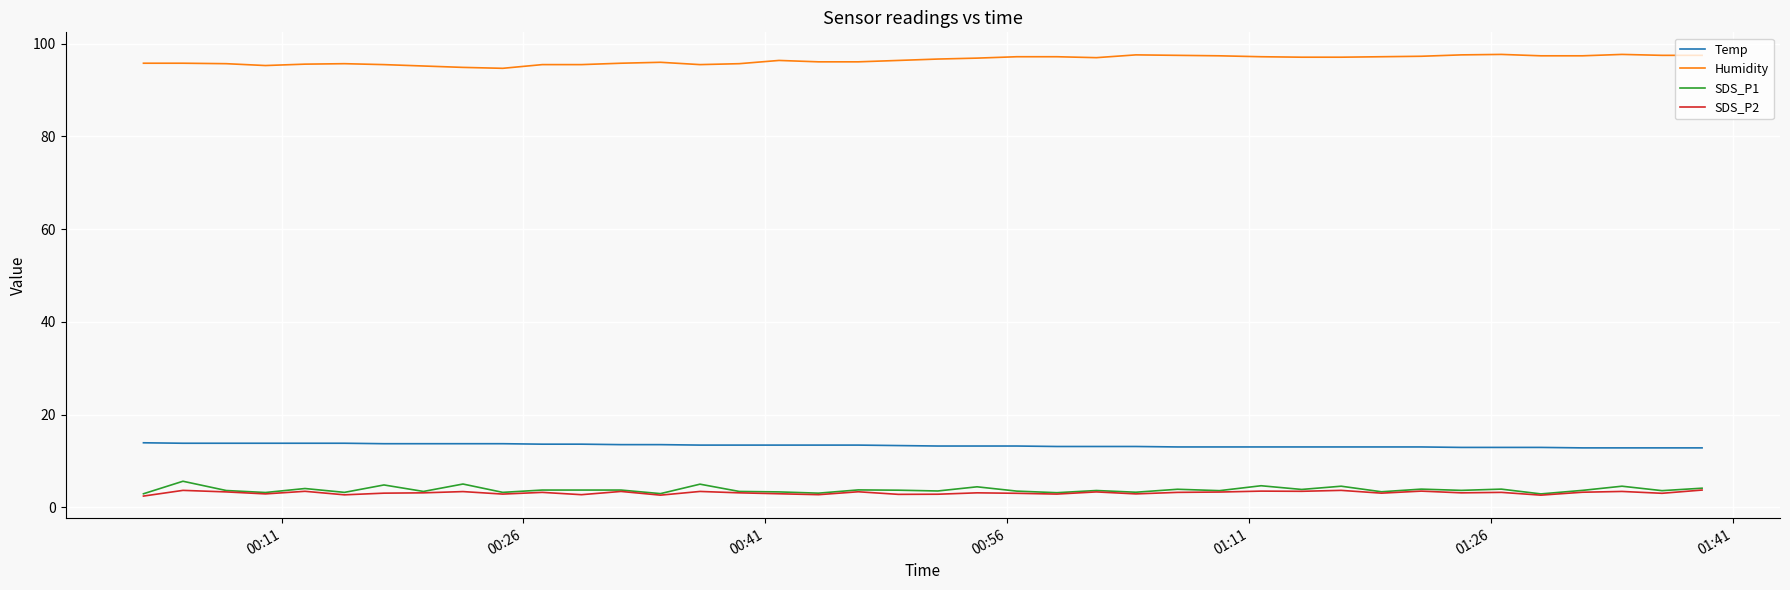

True or false: Temp and Humidity intersect in this chart.

False